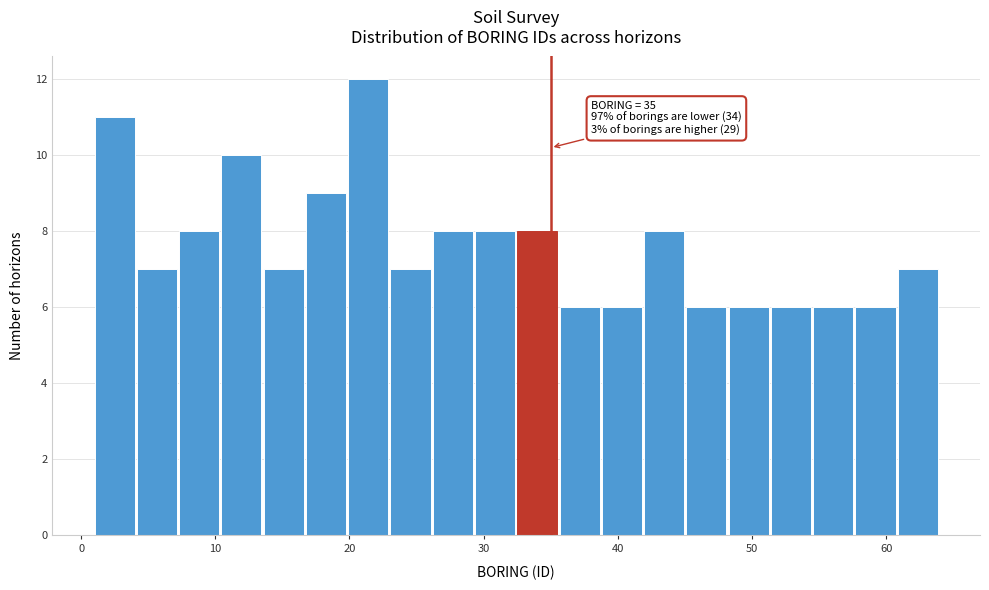

Read against the x-axis, roughly where is the centre of the tallest bar?

21